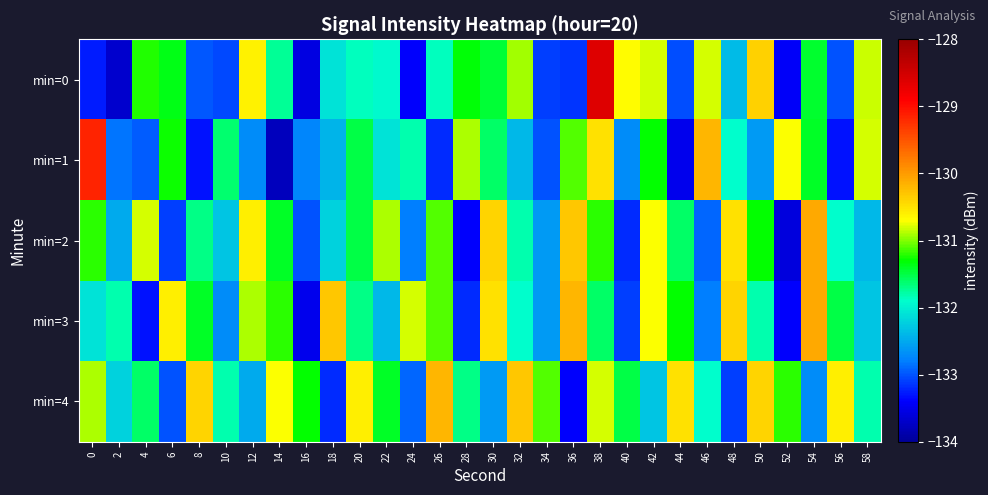

Which has a higher value, 22 or 54?

54